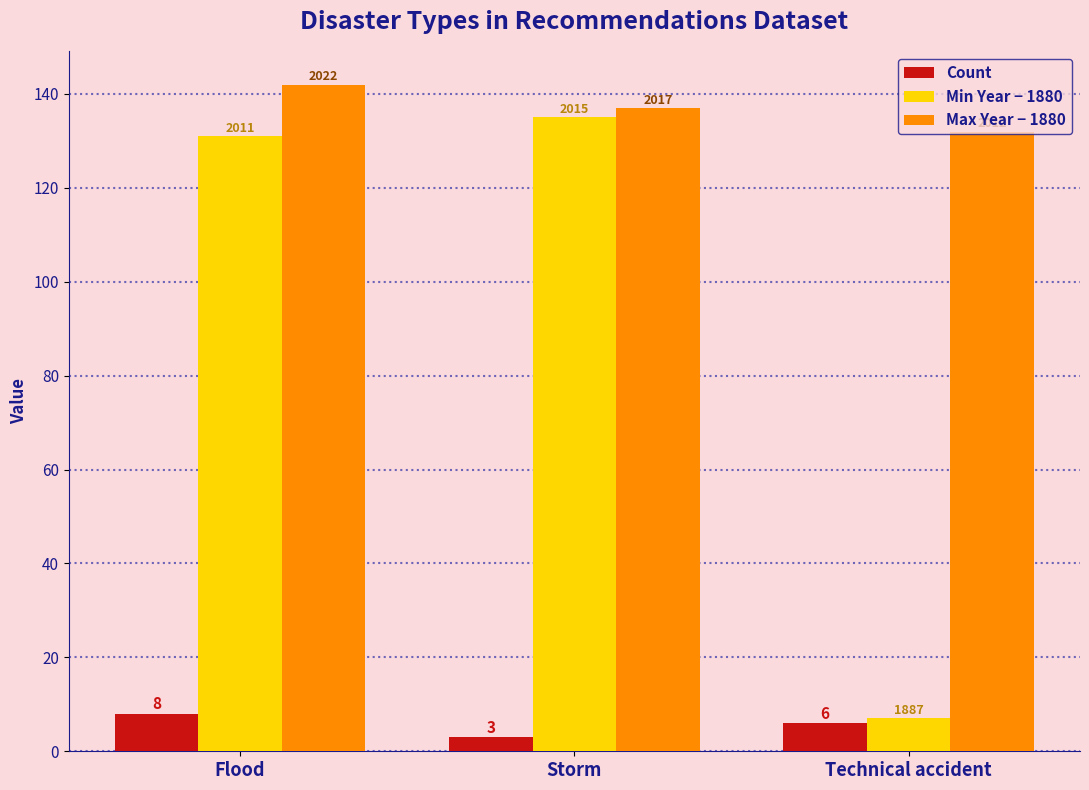

What is the difference between the maximum and minimum values in the Min Year − 1880 series?

128